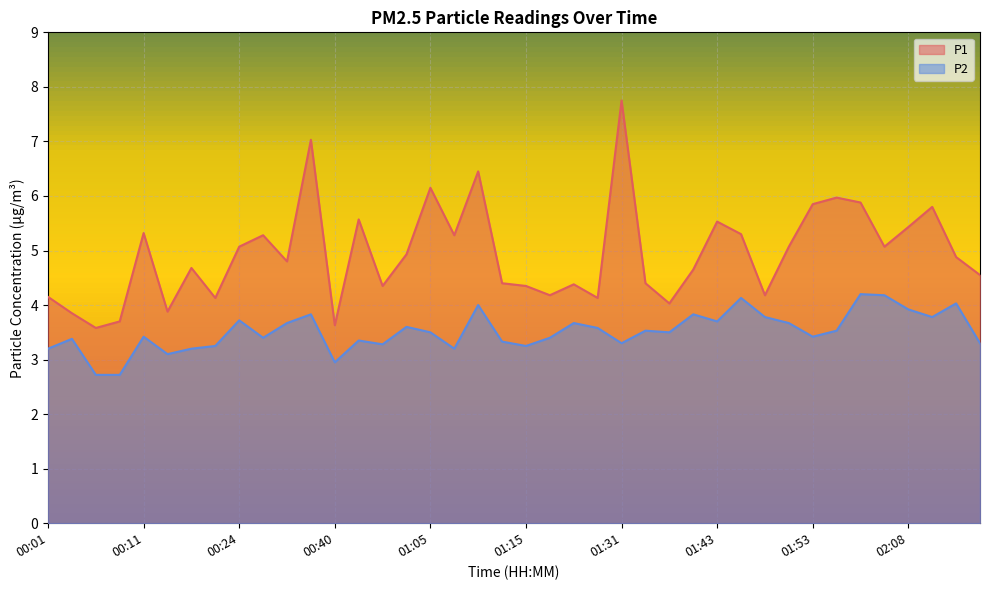

True or false: P1 and P2 intersect in this chart.

False